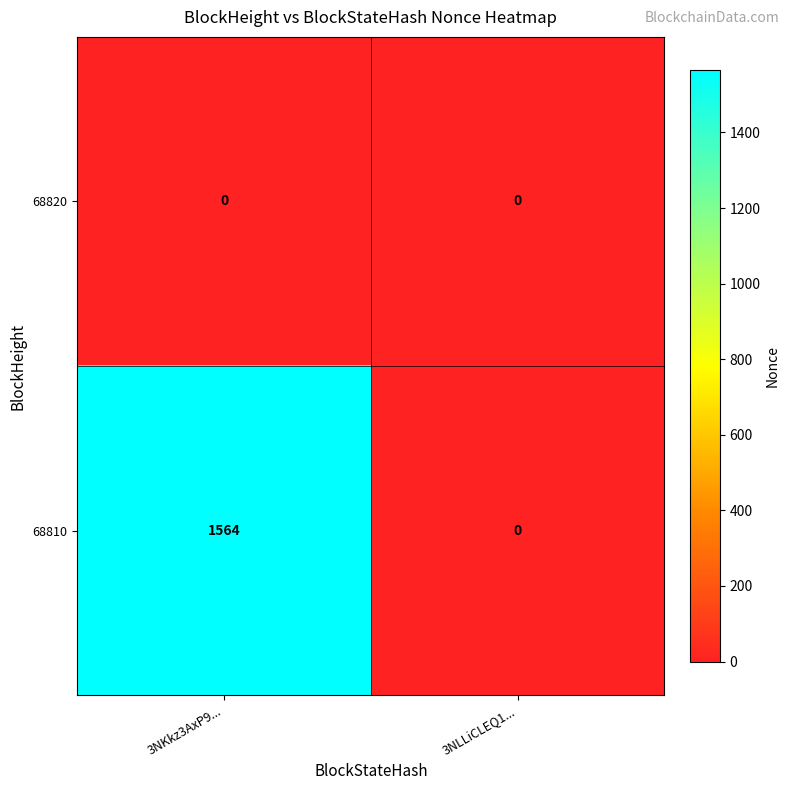

At which label does 68810 reach its peak?

3NKkz3AxP9...